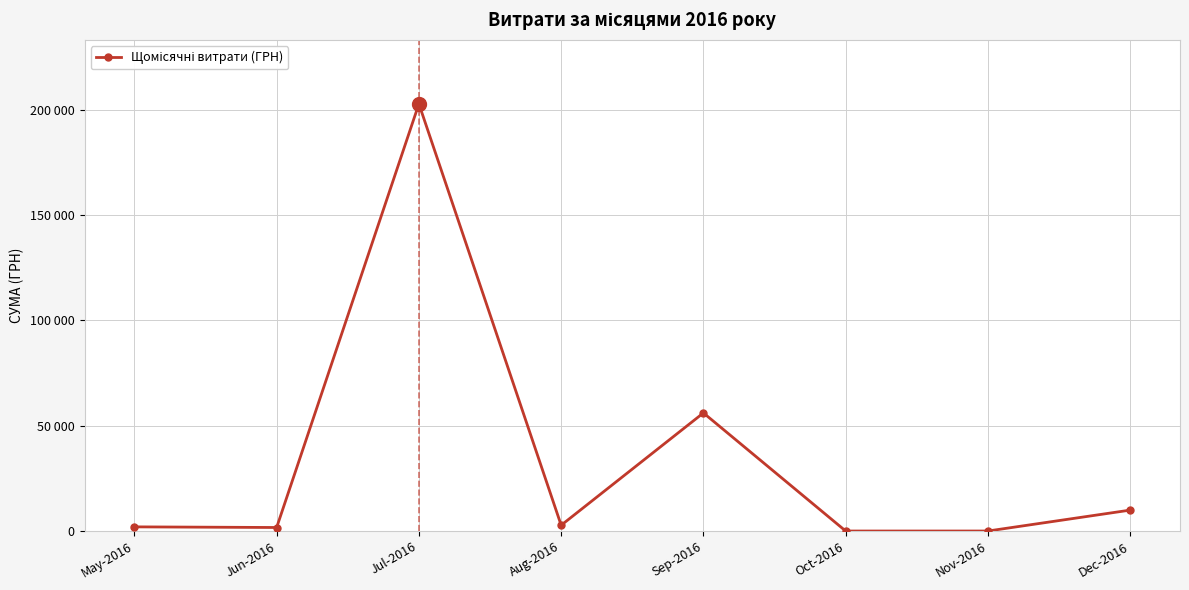

What is the label of the 1st point from the right?

Dec-2016